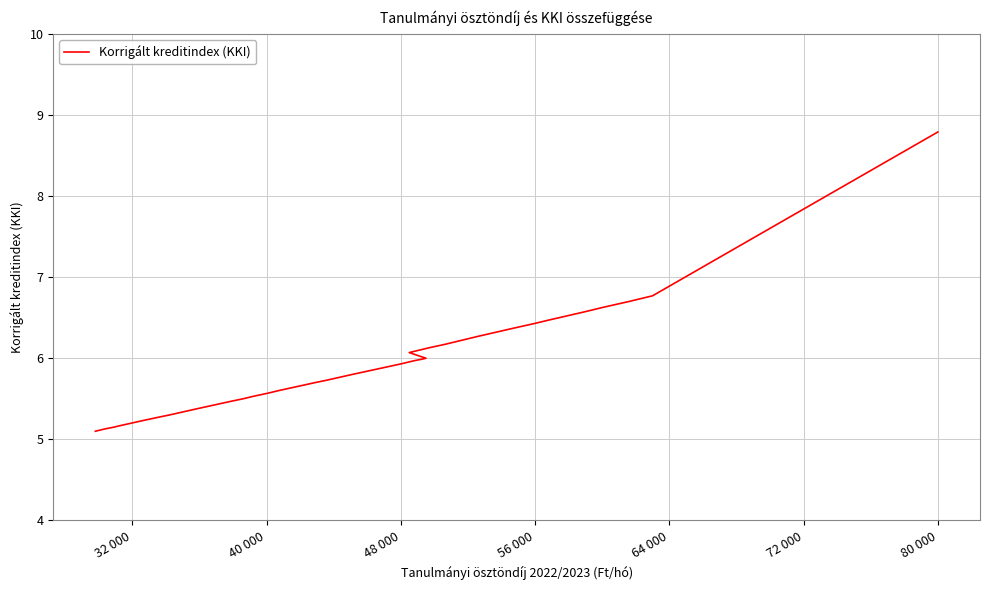

What is the minimum value shown in the chart?

5.1